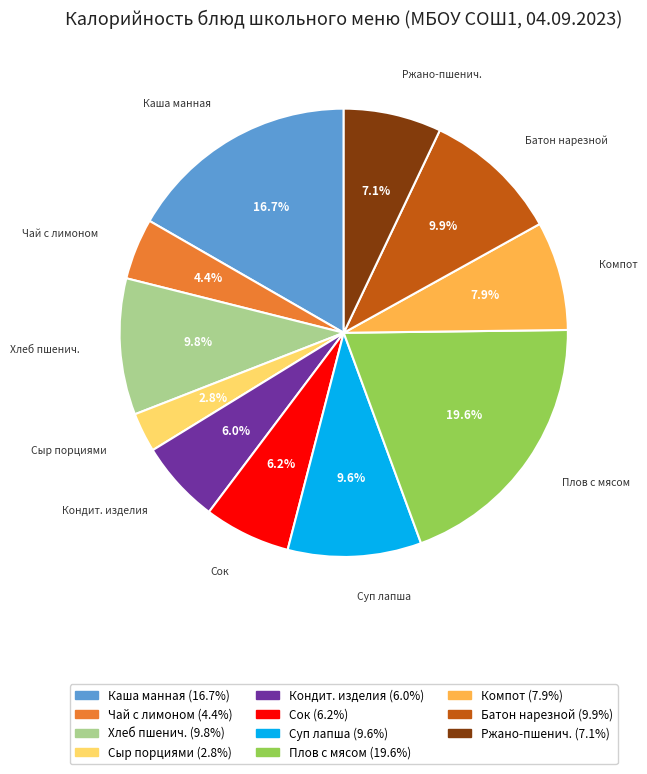

Which slice is the smallest?

Сыр порциями